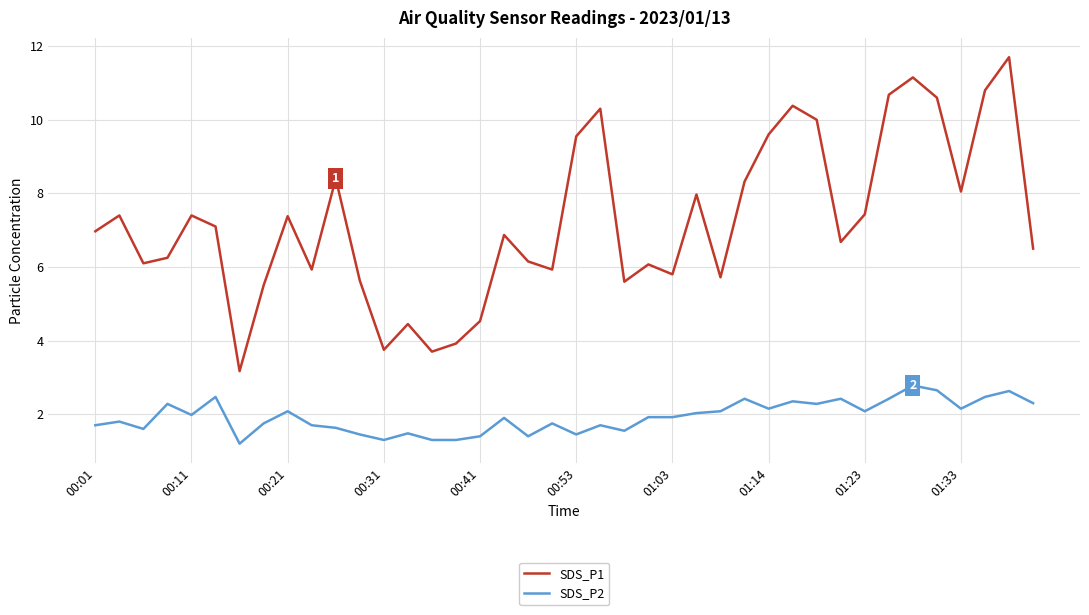

List the series in order of their overall mean, highest first.

SDS_P1, SDS_P2